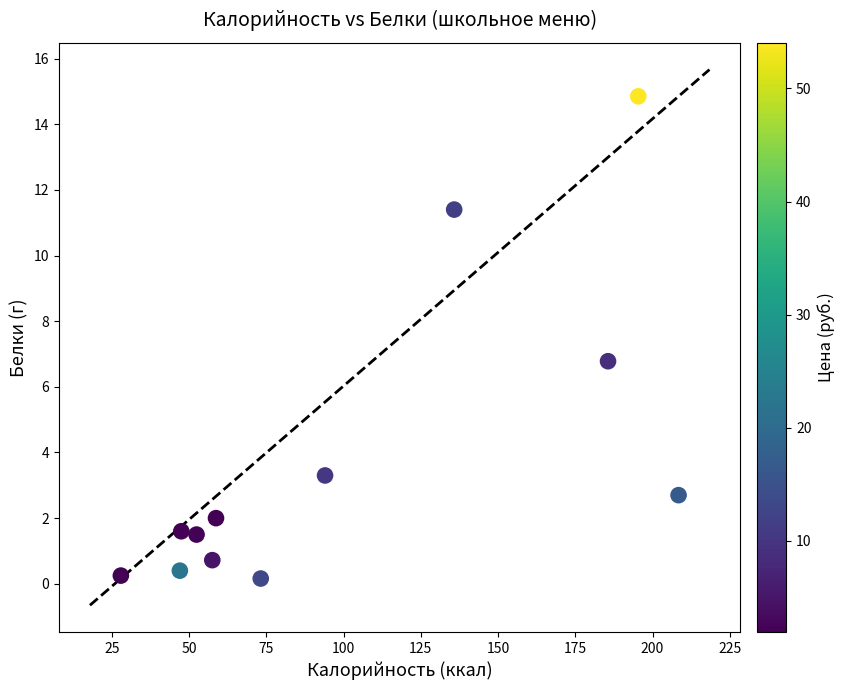

What Y value in the scatter plot is closest to 7?

6.8